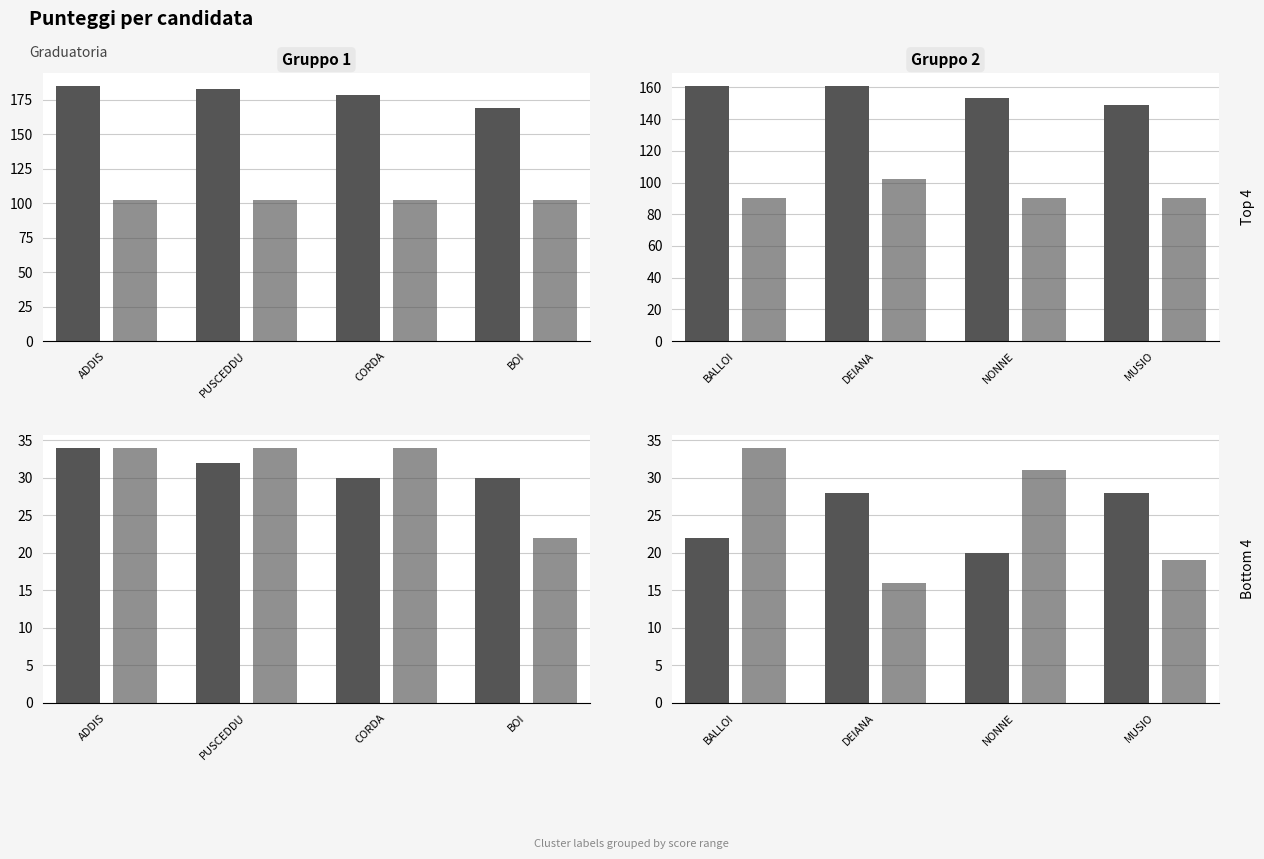

Where does the Punteggio secondario series first go above 31?

BALLOI